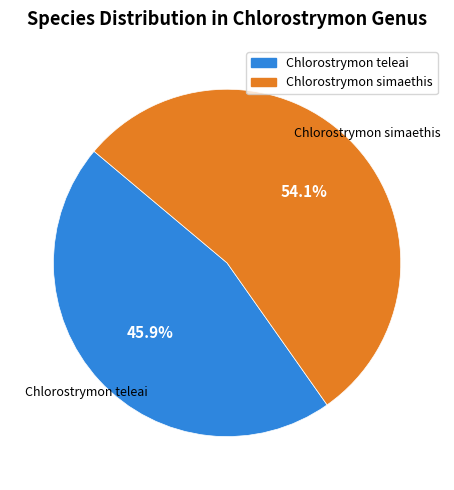

To the nearest percent, what percentage of the pie is Chlorostrymon simaethis?

54%